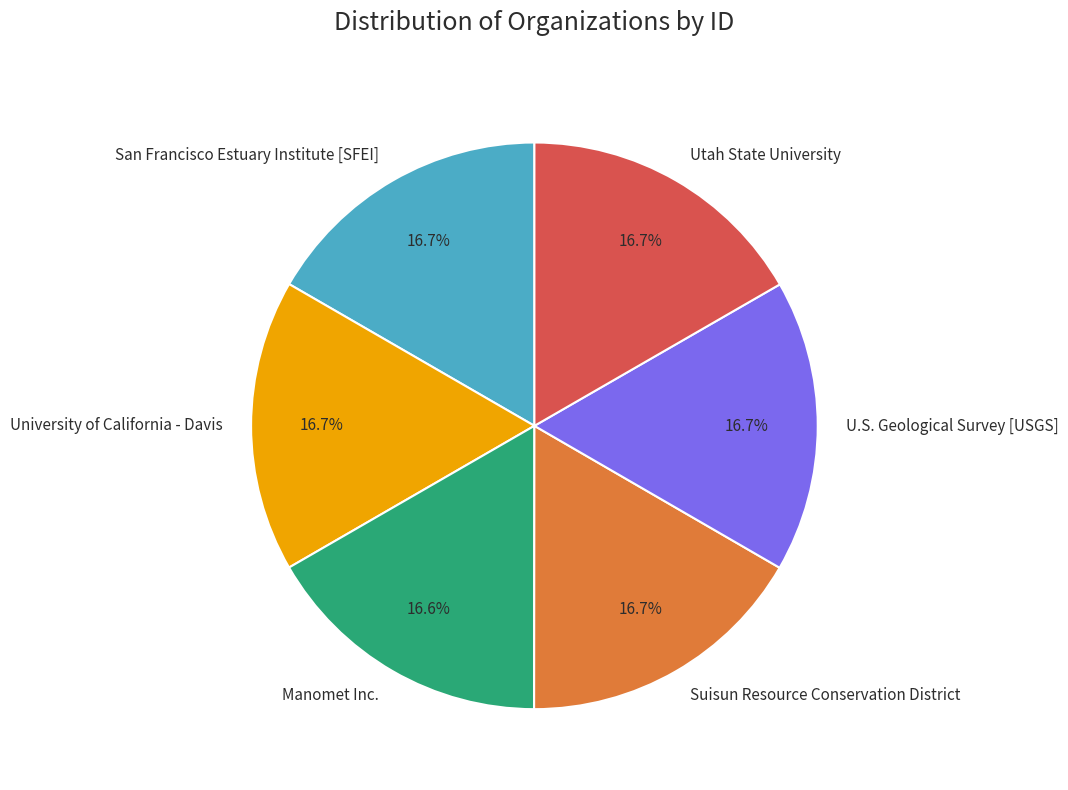

How many slices are in this pie chart?

6